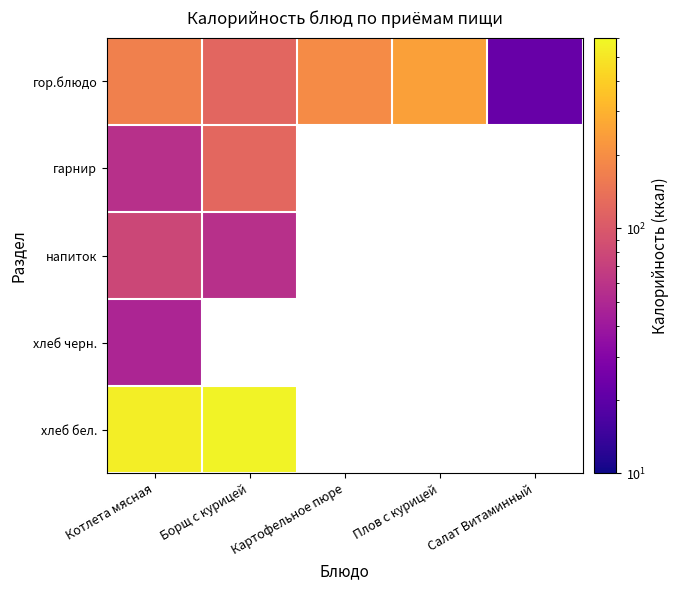

Which category has the highest value in the гарнир series?

Борщ с курицей